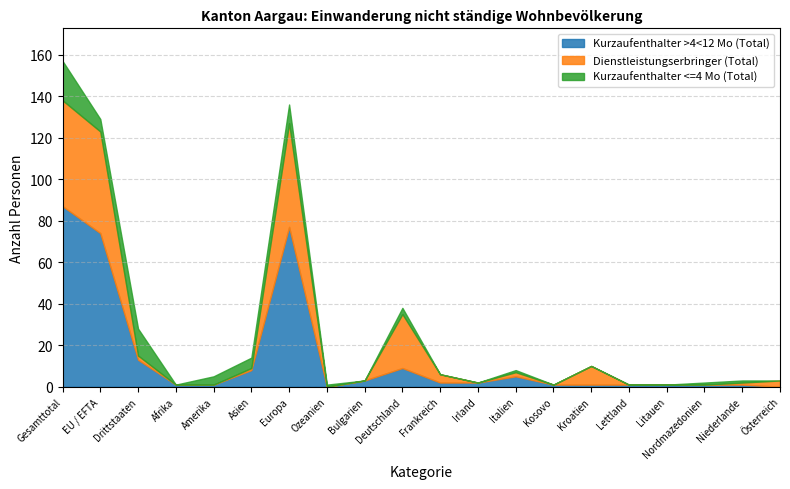

Which series ends up on top after the final intersection of Kurzaufenthalter <=4 Mo (Total) and Kurzaufenthalter >4<12 Mo (Total)?

Kurzaufenthalter >4<12 Mo (Total)